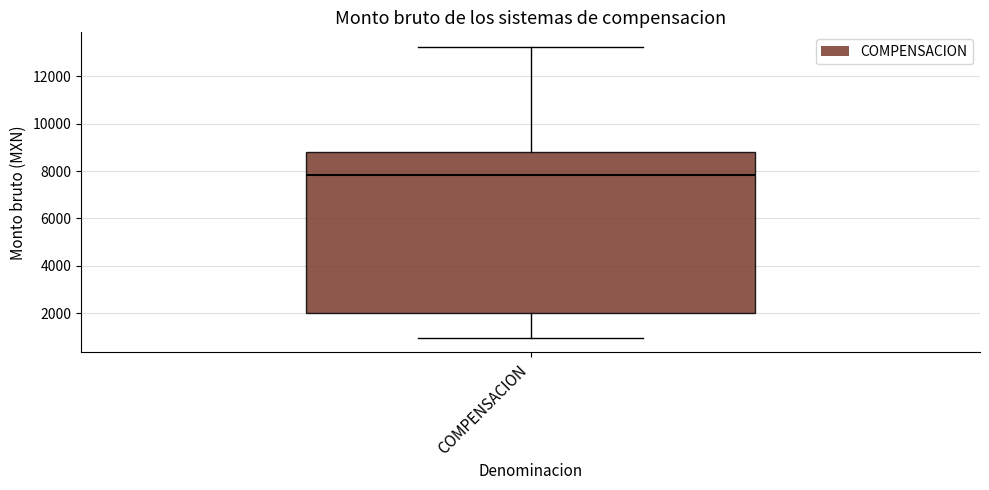

Where does the upper whisker of the box for COMPENSACION end on the y-axis? The values are not printed on the chart, so give them approximately, as read against the axis.

13200